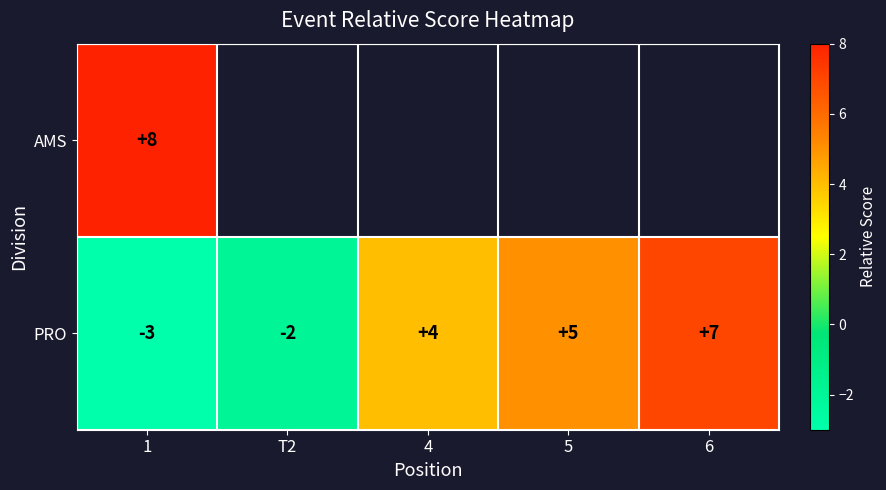

How many data points does each series have?

5